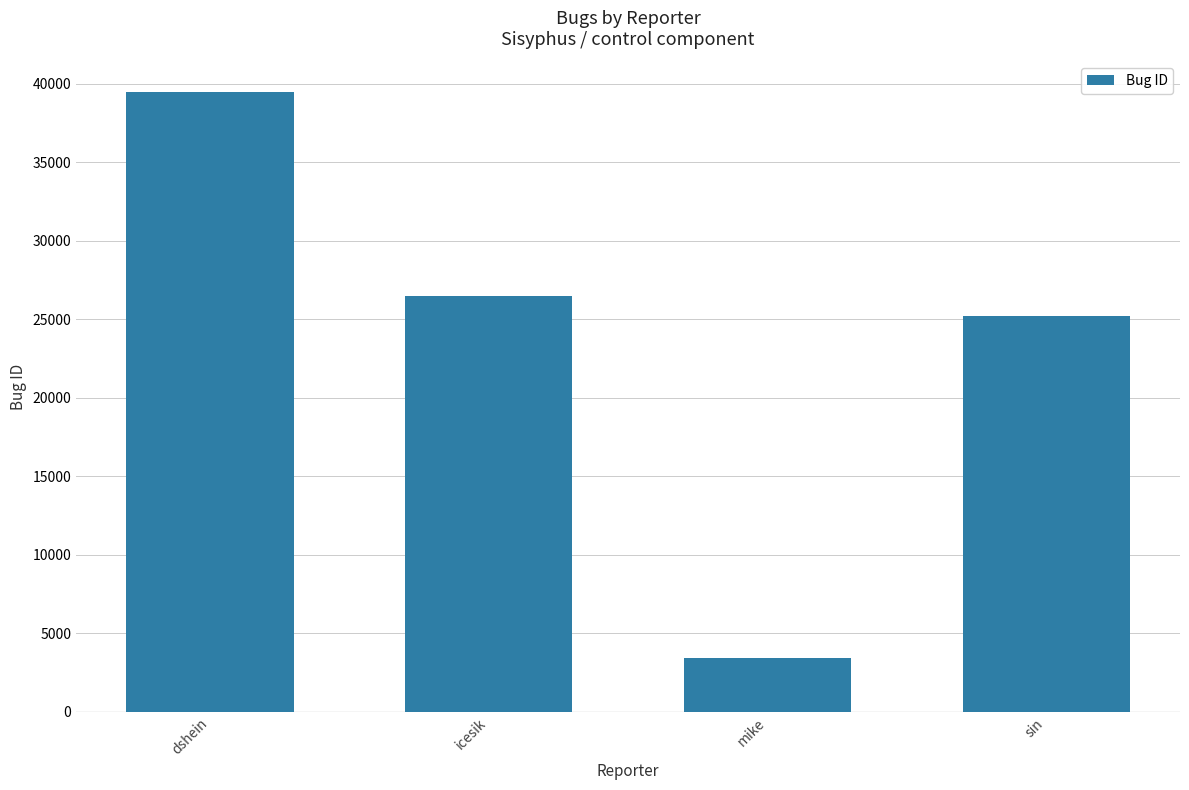

How many distinct data groups are displayed?

1